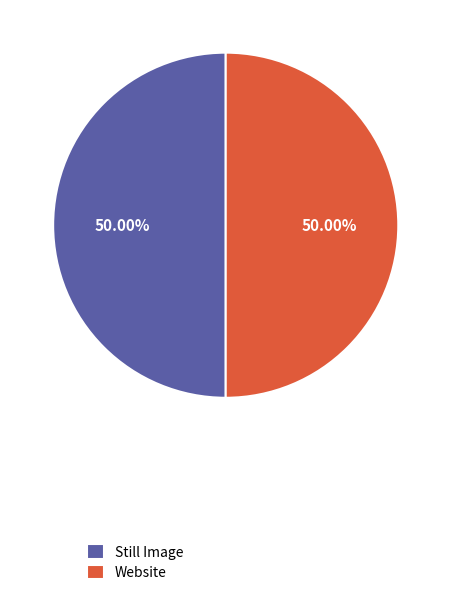

Approximately how many times larger is the value at Website compared to Still Image?

1.0